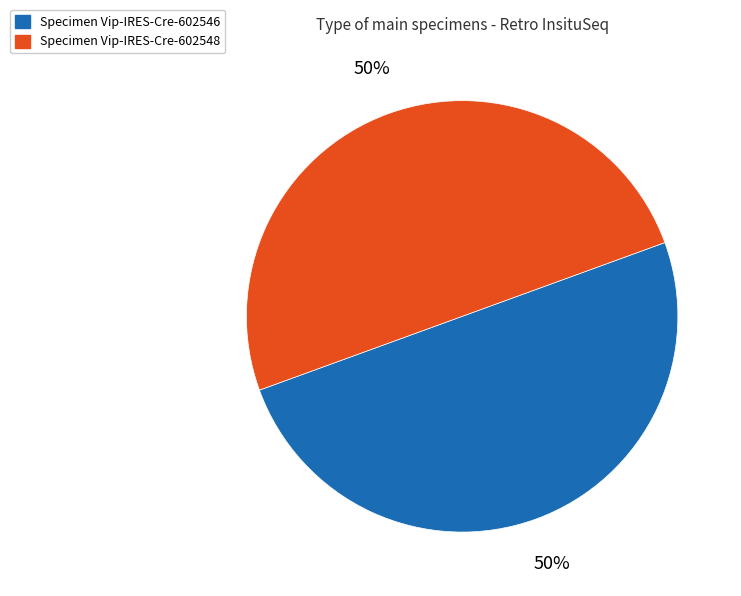

Approximately how many times larger is the value at Specimen Vip-IRES-Cre-602546 compared to Specimen Vip-IRES-Cre-602548?

1.0